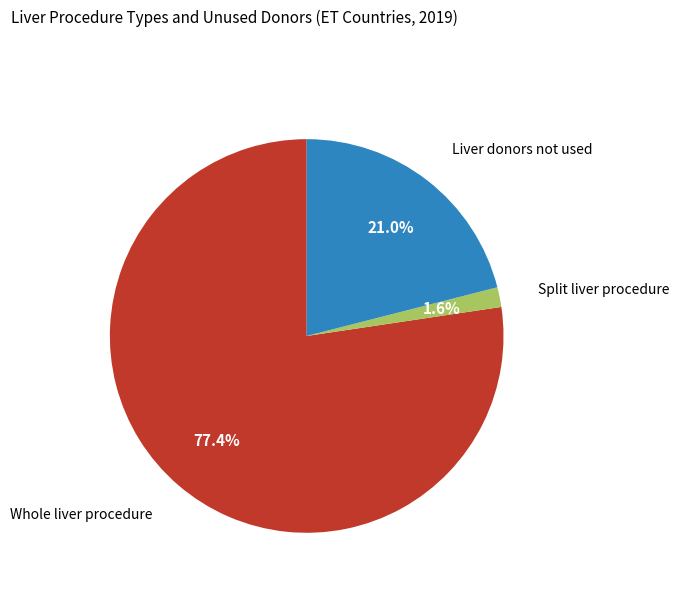

Is there any slice that represents more than half of the pie?

Yes